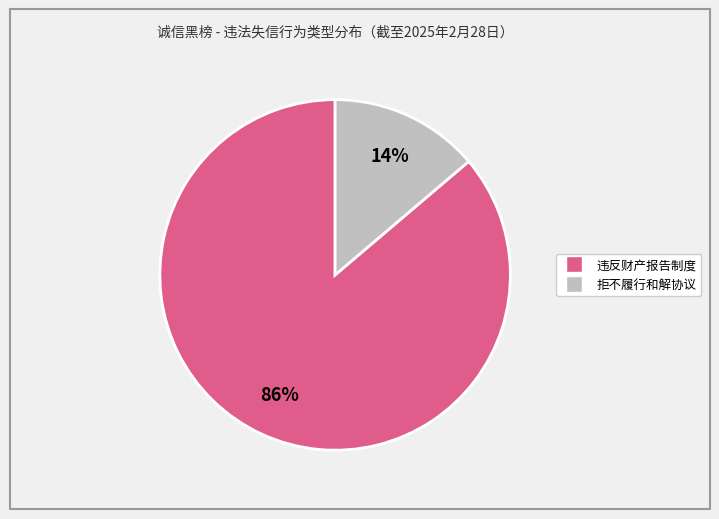

Is there any slice that represents more than half of the pie?

Yes